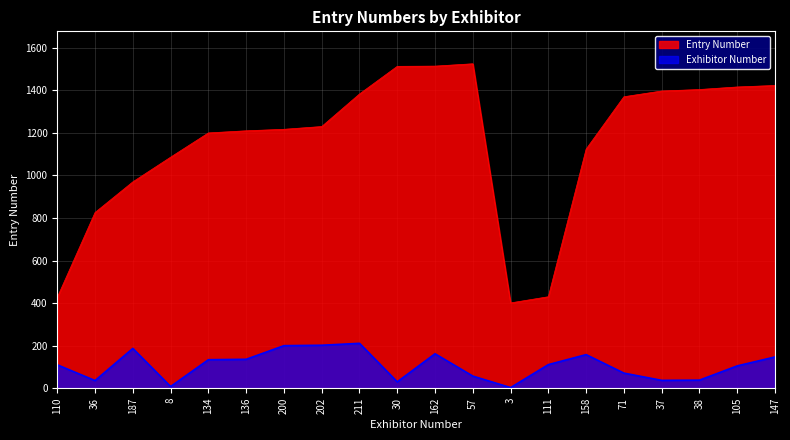

True or false: Exhibitor Number and Entry Number cross at least once.

False